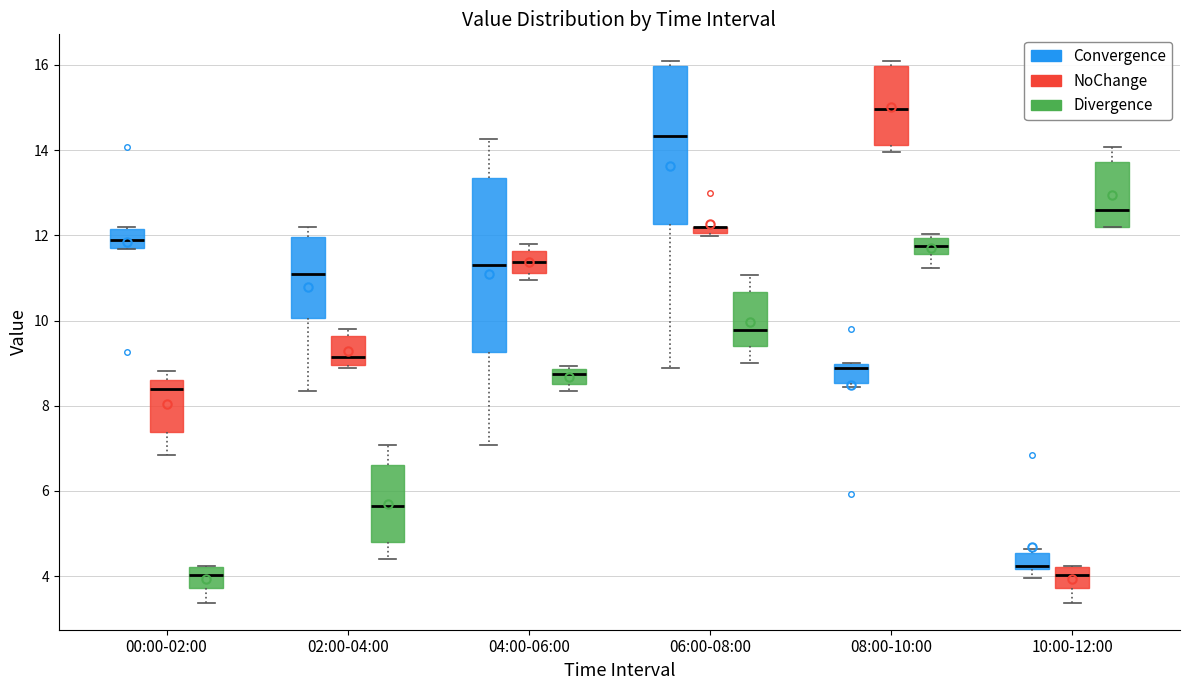

Where is the upper edge of the box for 08:00-10:00 (Convergence) on the y-axis? The values are not printed on the chart, so give them approximately, as read against the axis.

9.0